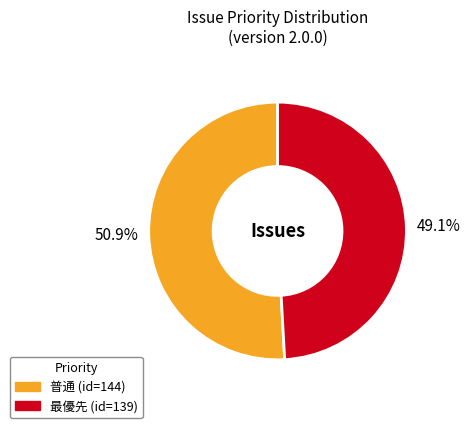

Does any single category account for the majority?

Yes